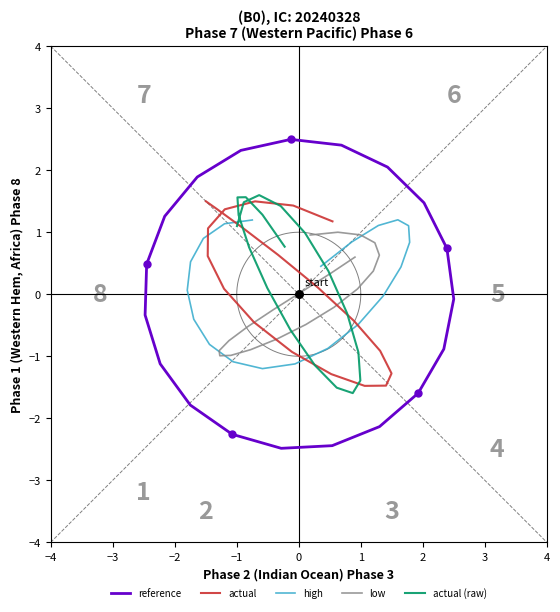

Is the value of reference at 3 greater than the value of actual (raw) at 19?

Yes